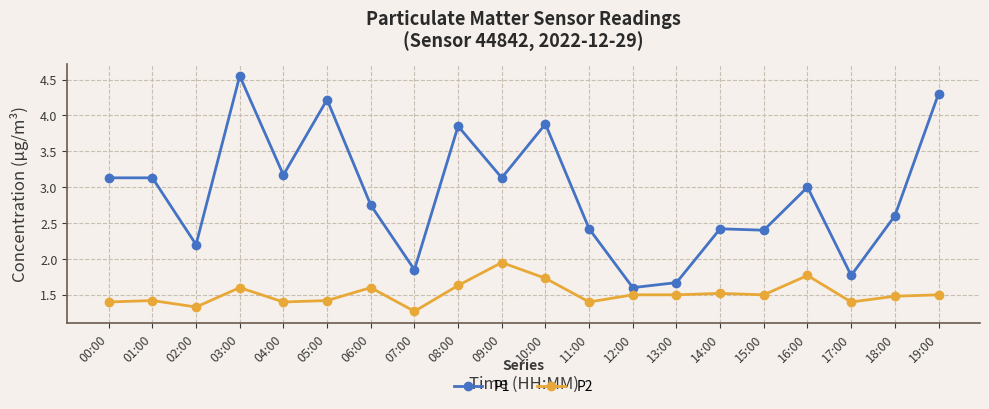

List the series in order of their peak value, highest first.

P1, P2